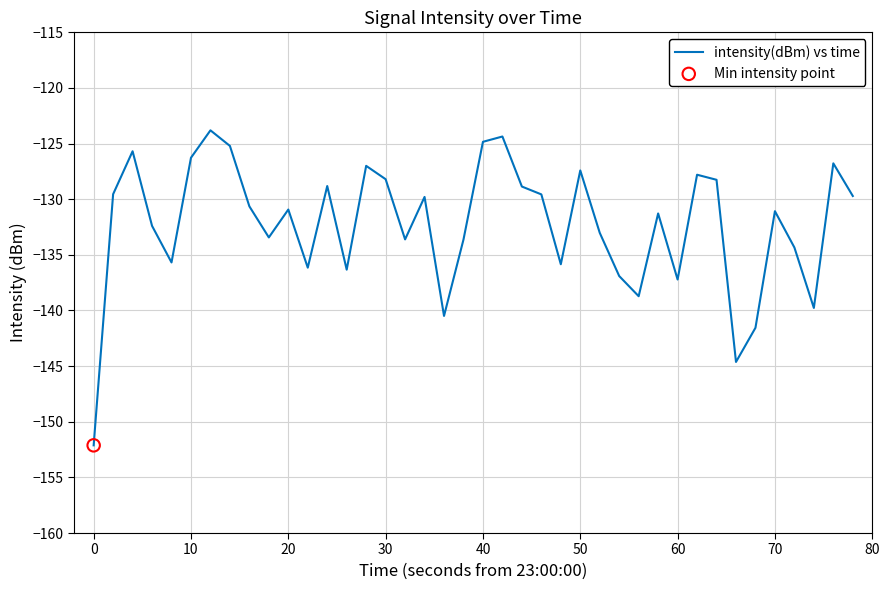

What is the difference between the maximum and minimum values?

28.3